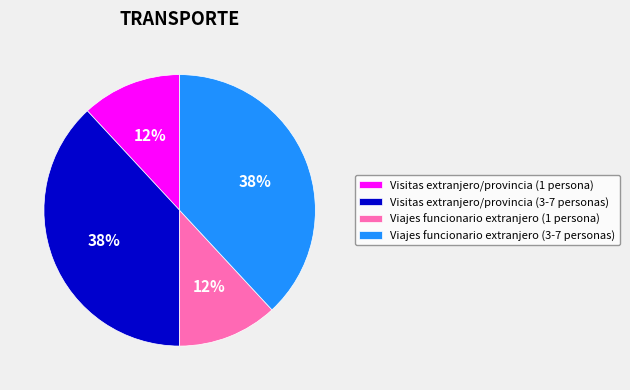

Do Visitas extranjero/provincia (3-7 personas) and Viajes funcionario extranjero (3-7 personas) together represent more than half of the pie?

Yes